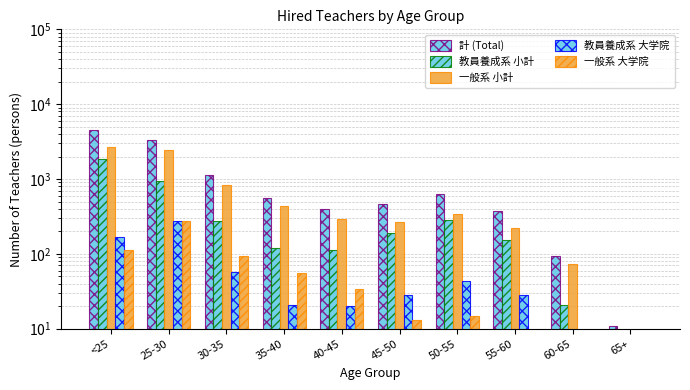

What is the label of the 6th bar from the right?

40-45